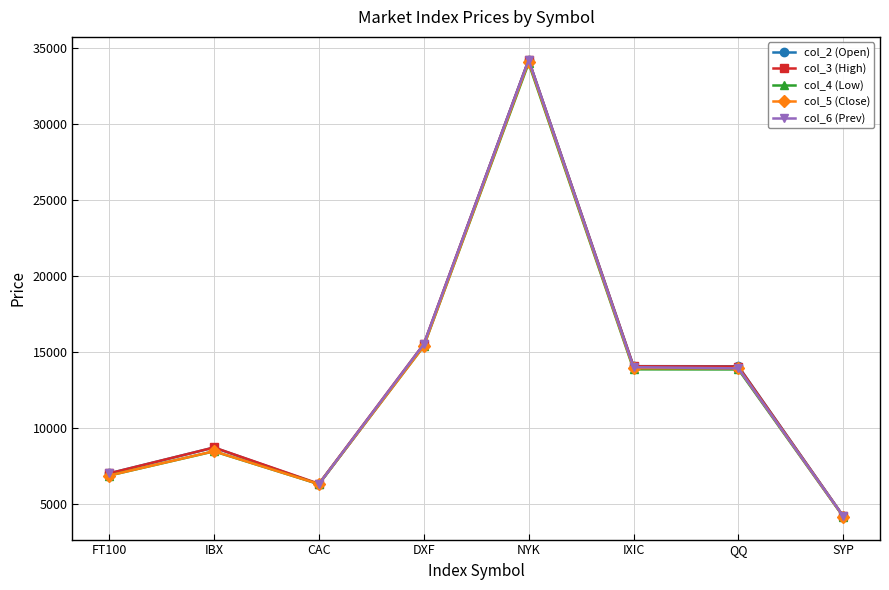

What is the minimum value for col_3 (High)?

4180.8